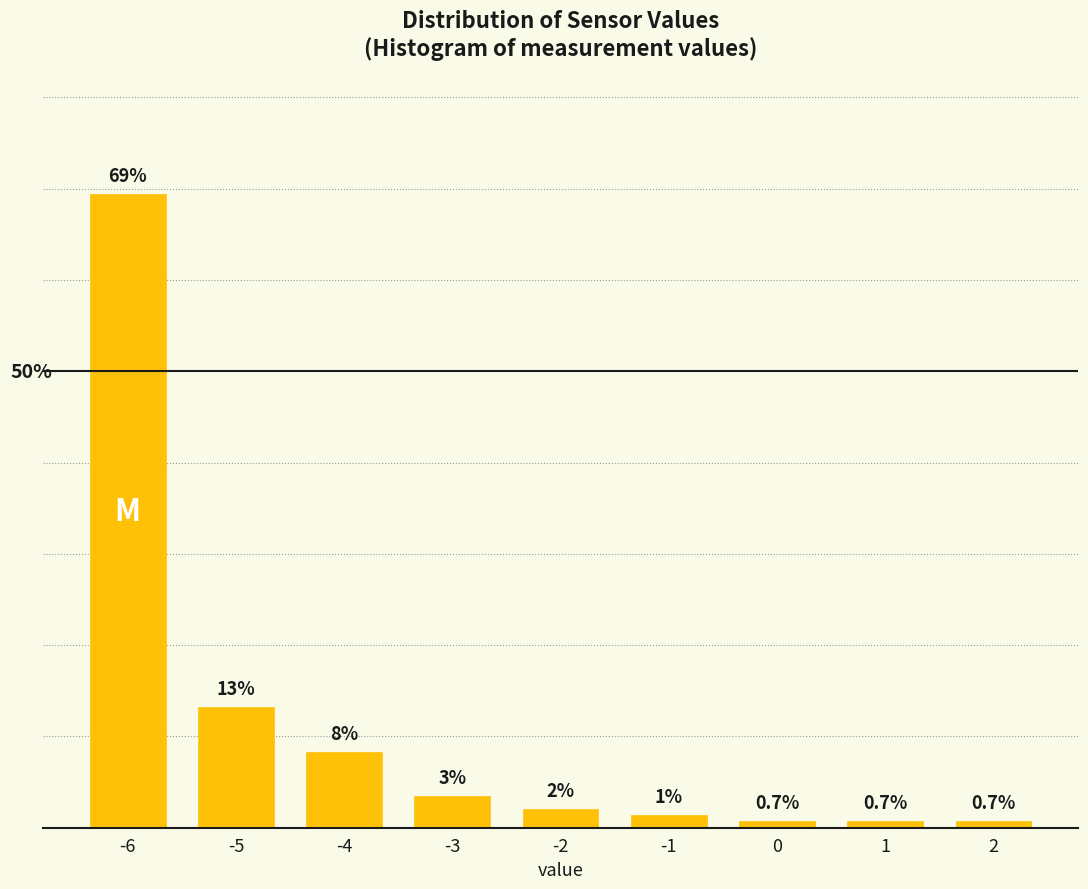

Does the chart contain any negative values?

No